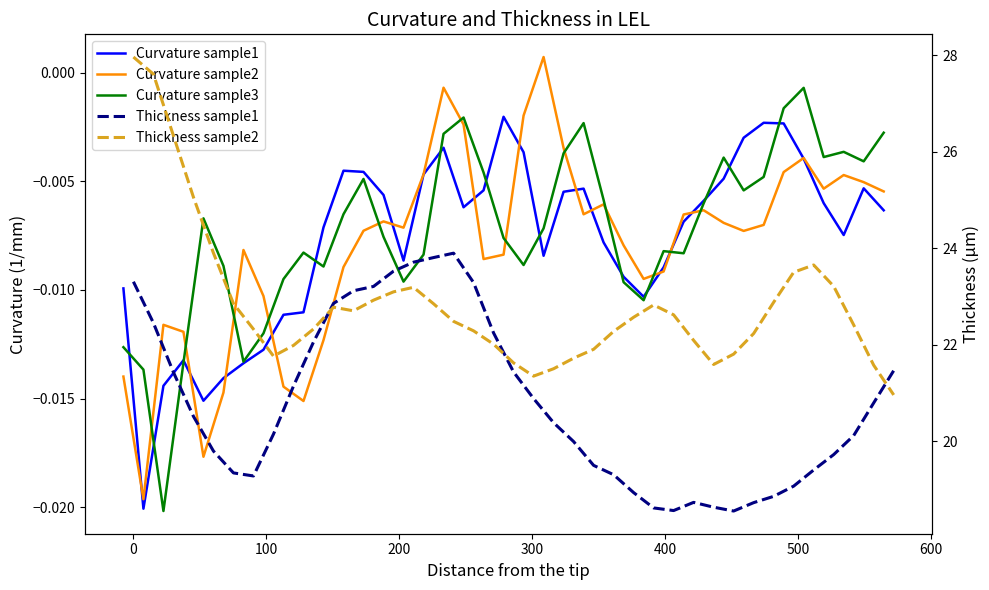

What are all the series names shown in the legend?

Curvature sample1, Curvature sample2, Curvature sample3, Thickness sample1, Thickness sample2